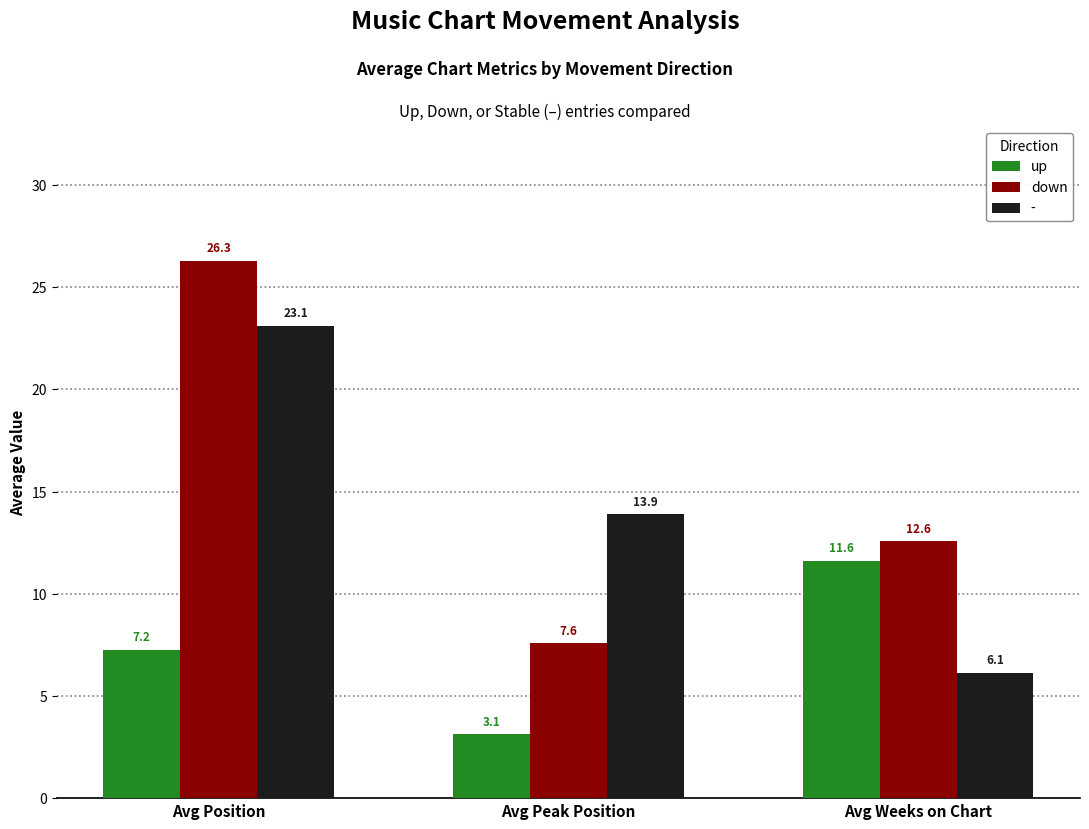

At which category is the sum across all series the highest?

Avg Position